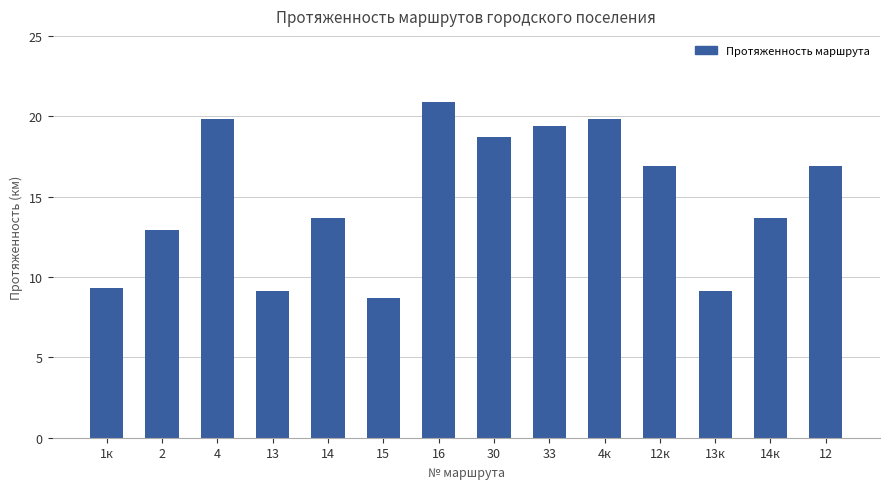

Read the value at 12к.

16.9